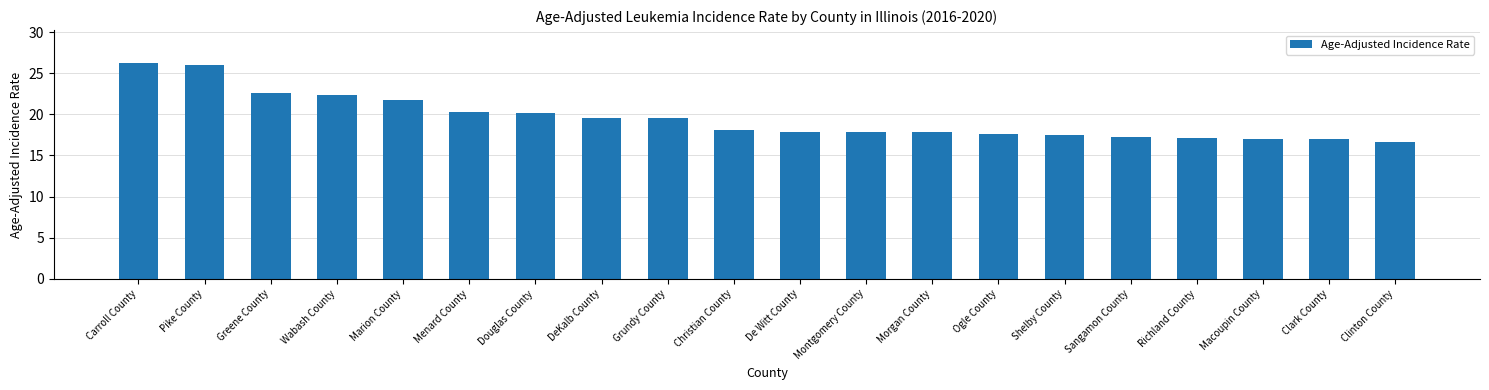

At which category does the chart reach its minimum across all series?

Clinton County